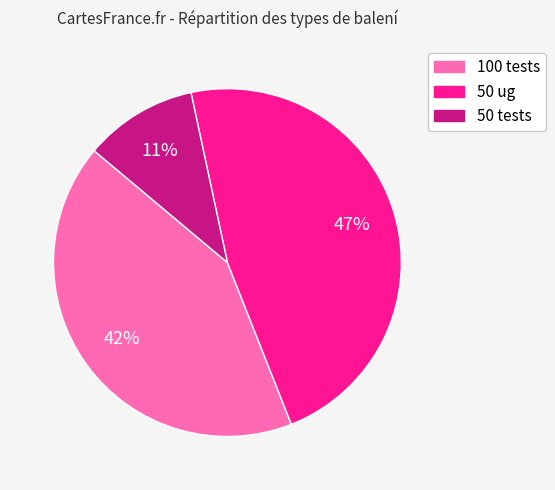

Approximately how many times larger is the value at 50 tests compared to 50 ug?

0.2